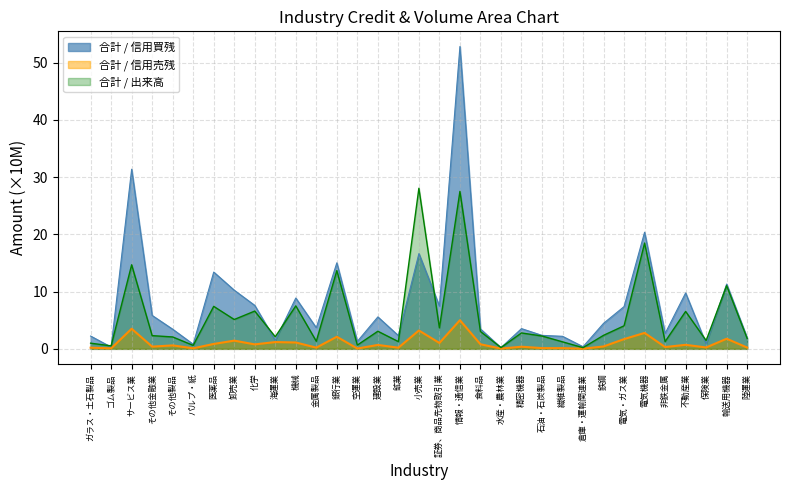

Rank the series by their maximum value, from highest to lowest.

合計 / 信用買残, 合計 / 出来高, 合計 / 信用売残